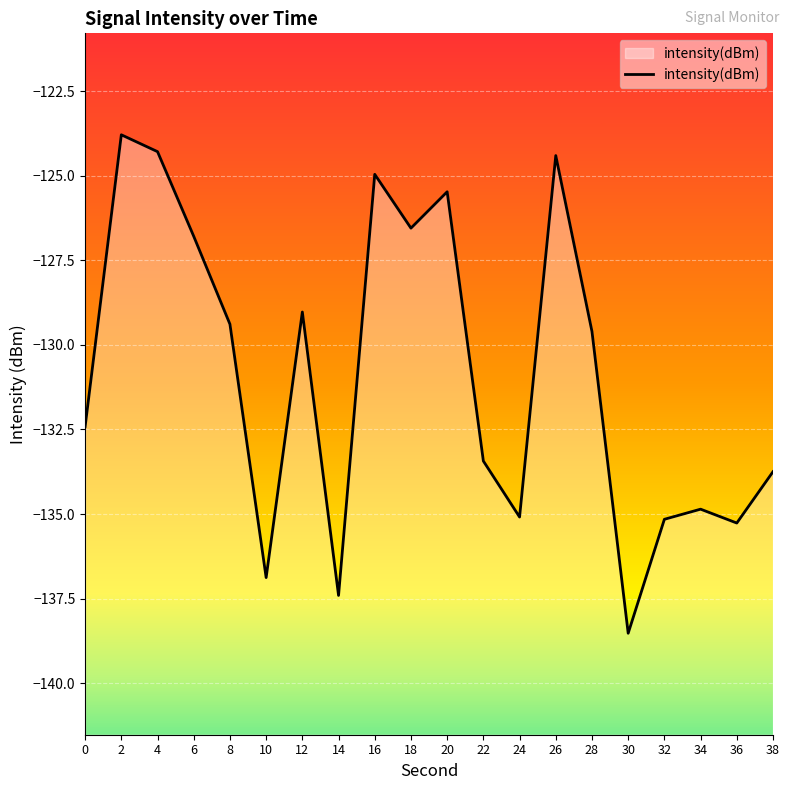

Where is the data nearest to the value -131?

28